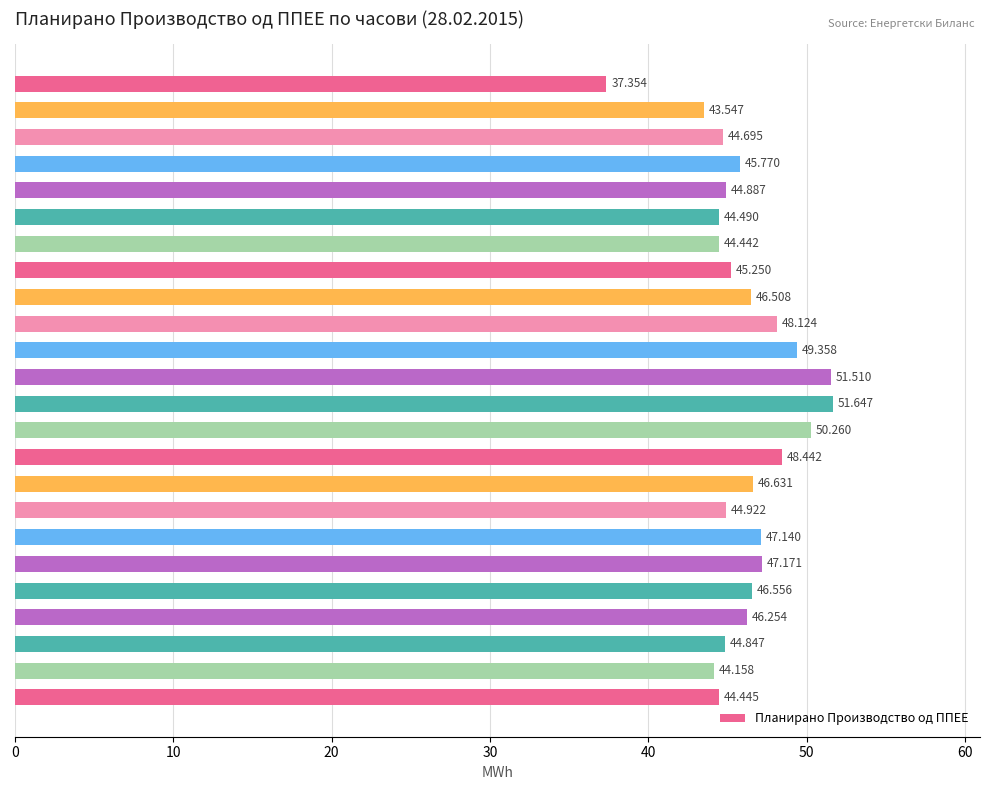

Count the number of values greater than 46.

12